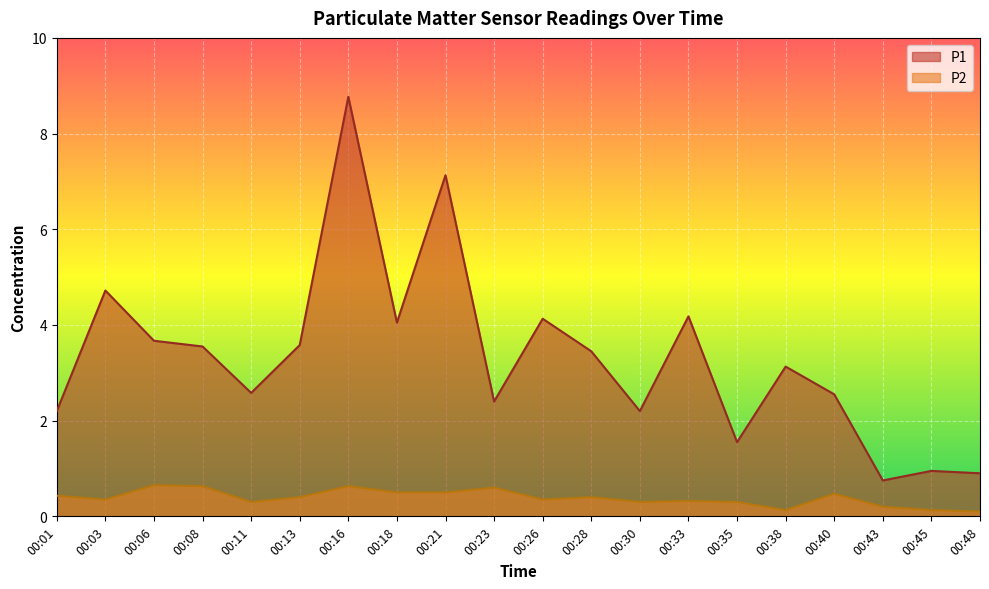

Does the chart display data point markers on the line(s)?

No